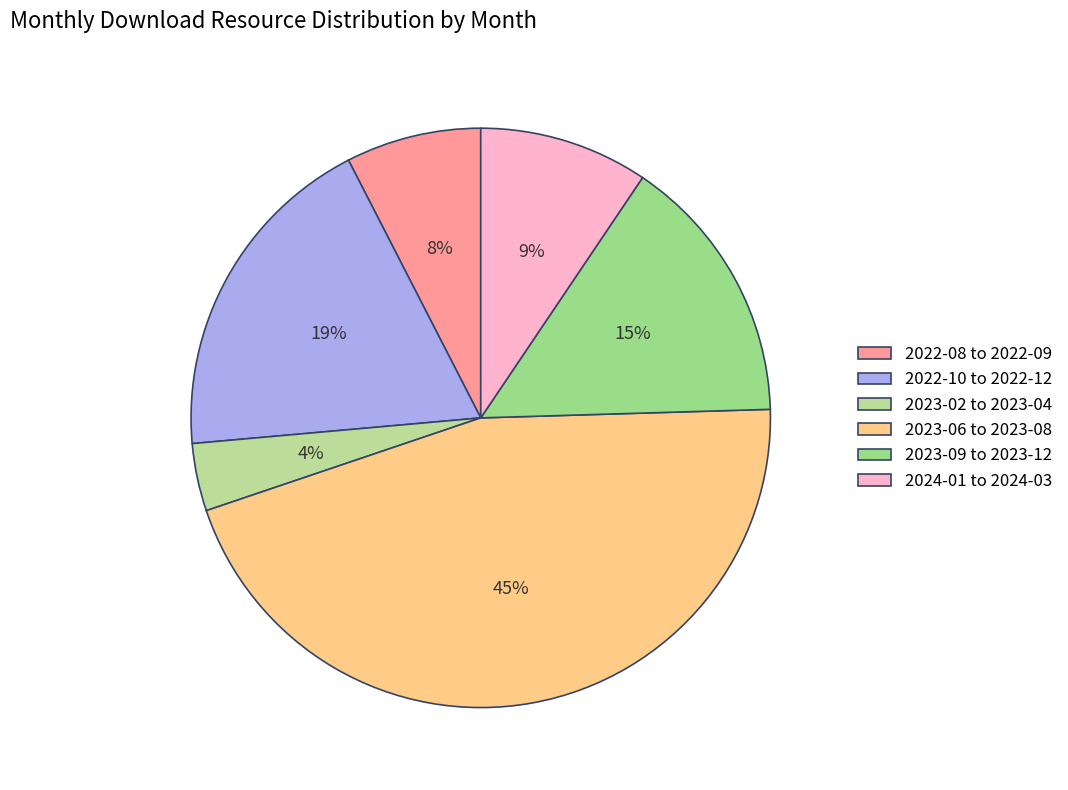

How many segments does this pie chart have?

6